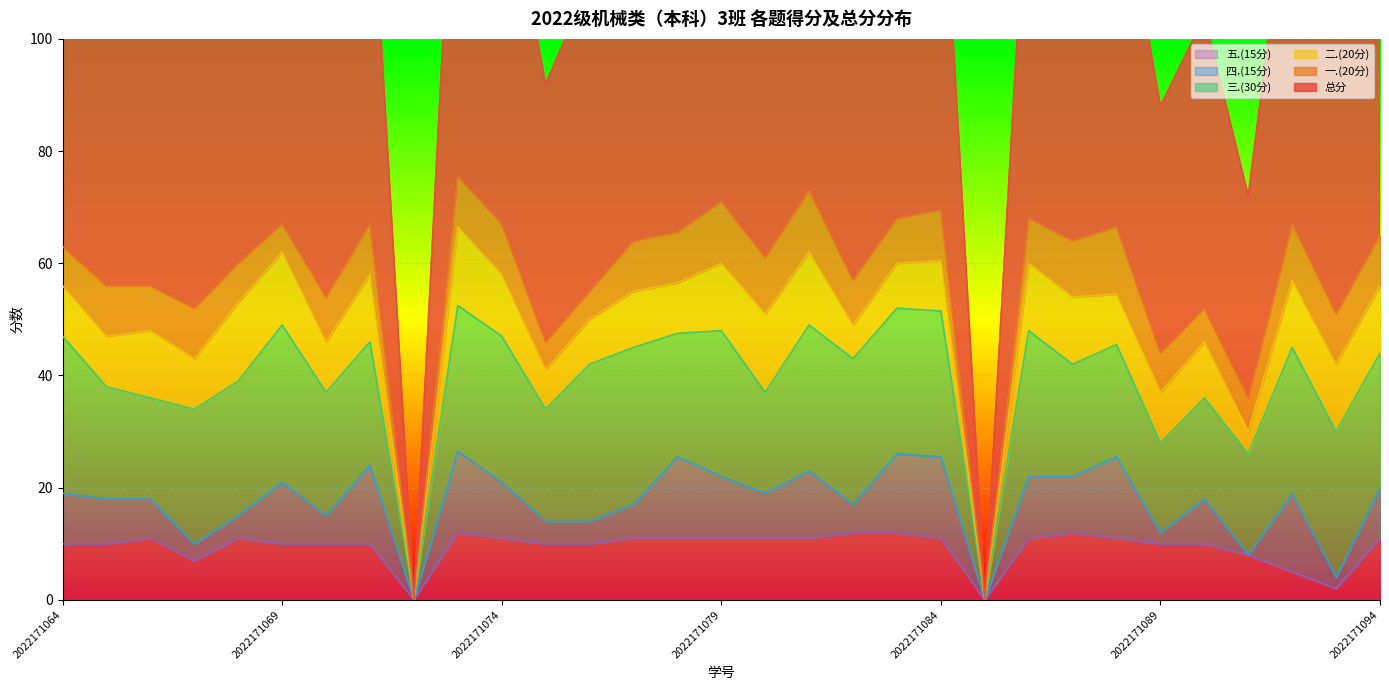

At how many categories does at least one series exceed 17?

29